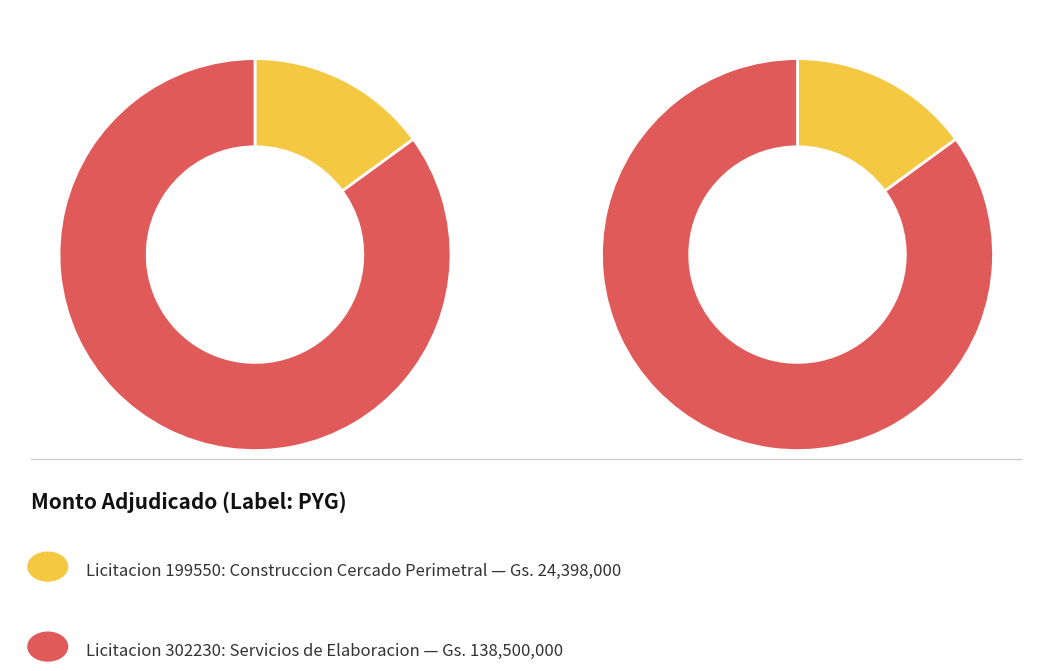

What is the total percentage of 302230-mario-roberto-ledesma-castillo-1 and 199550-mario-roberto-ledesma-castillo-1?

100.0%